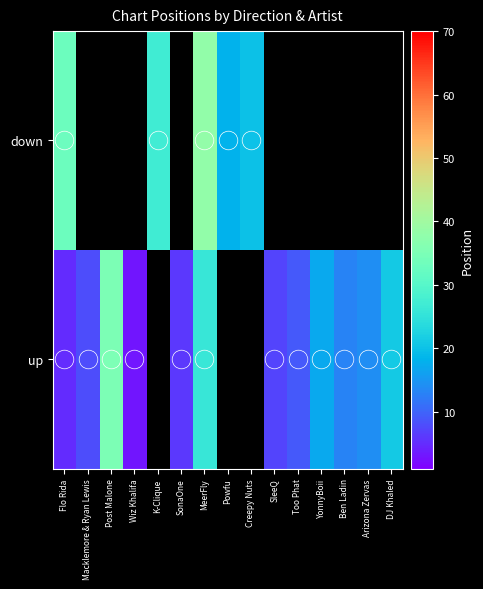

The value of up at DJ Khaled is 14.5. True or false?

False